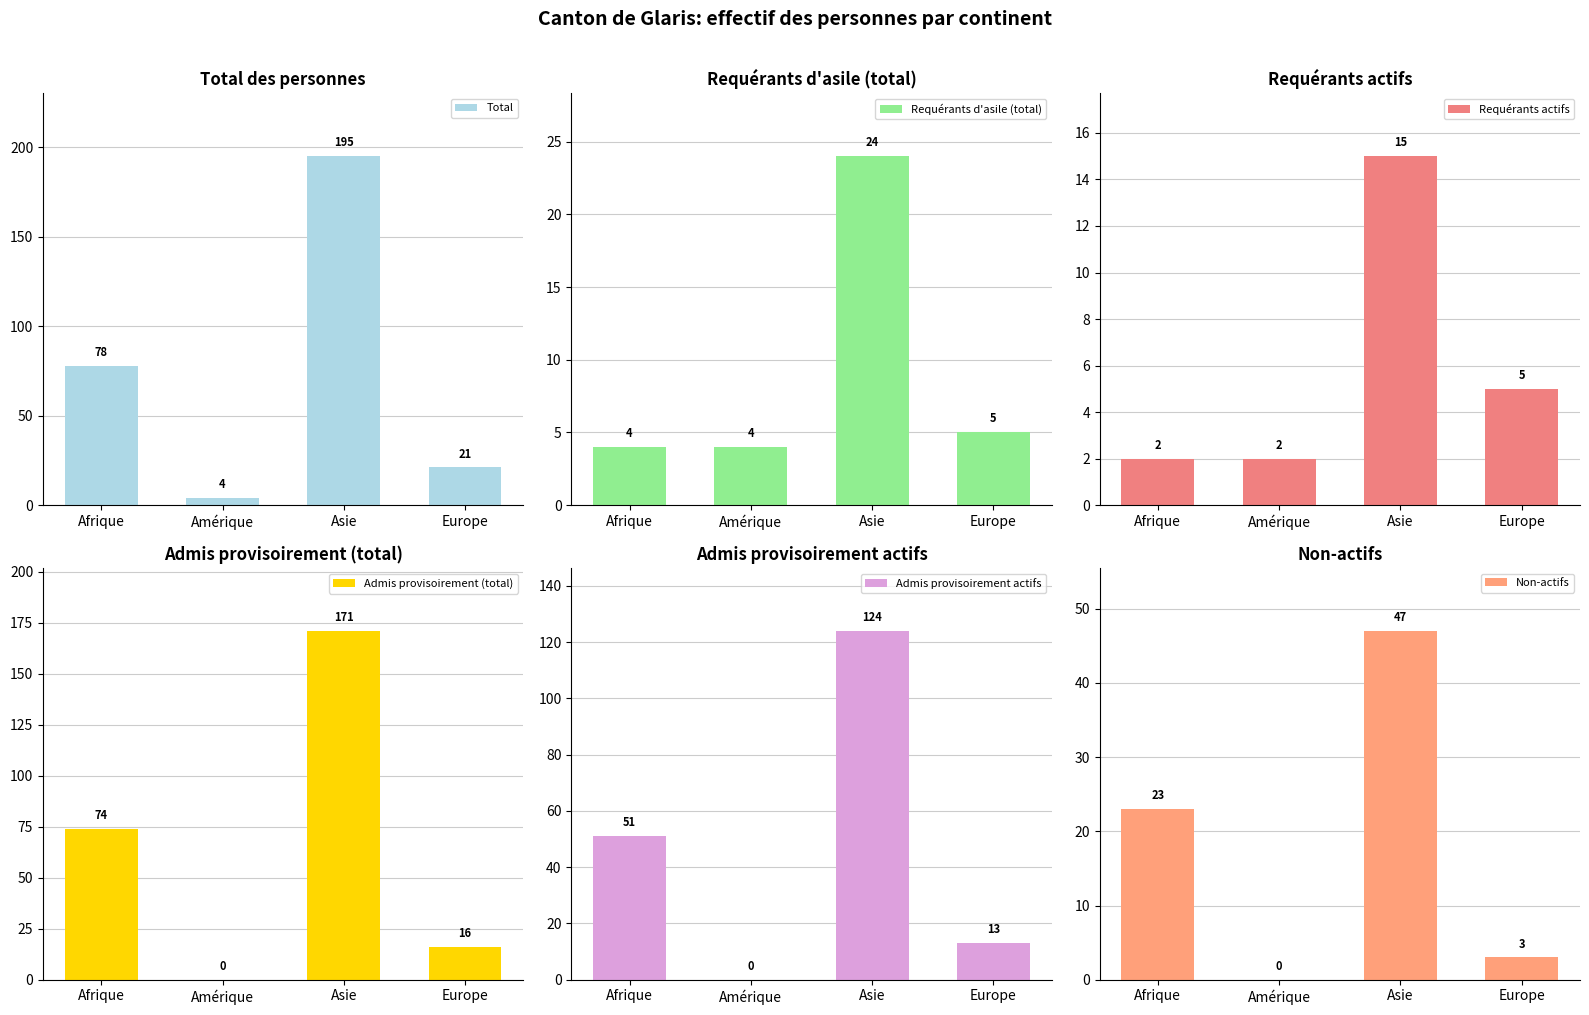

Between Afrique and Amérique, which series saw the biggest shift?

Total